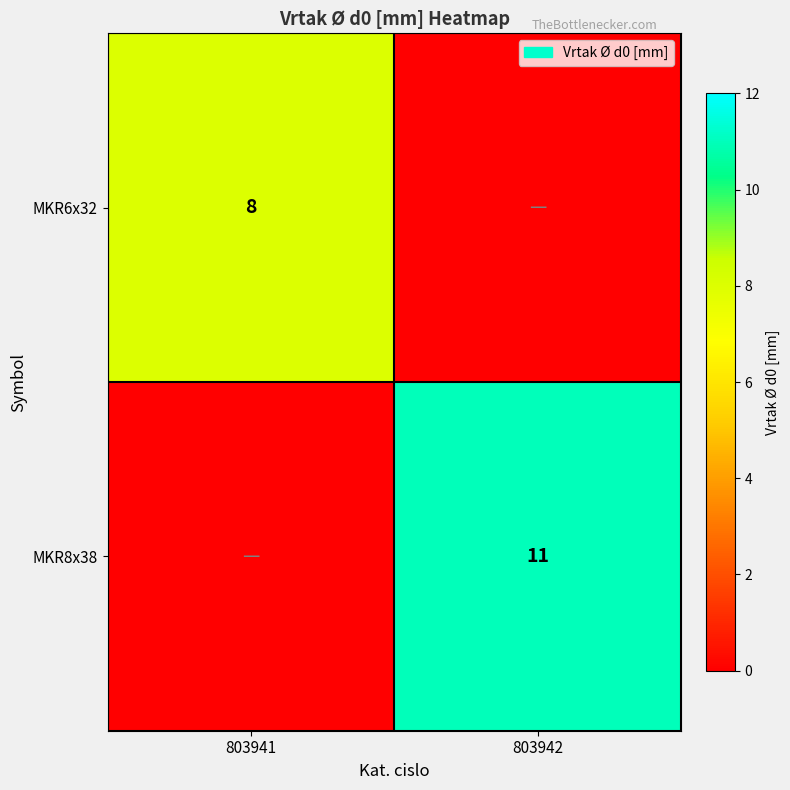

Is it true that MKR6x32 equals 8 at 803941?

True